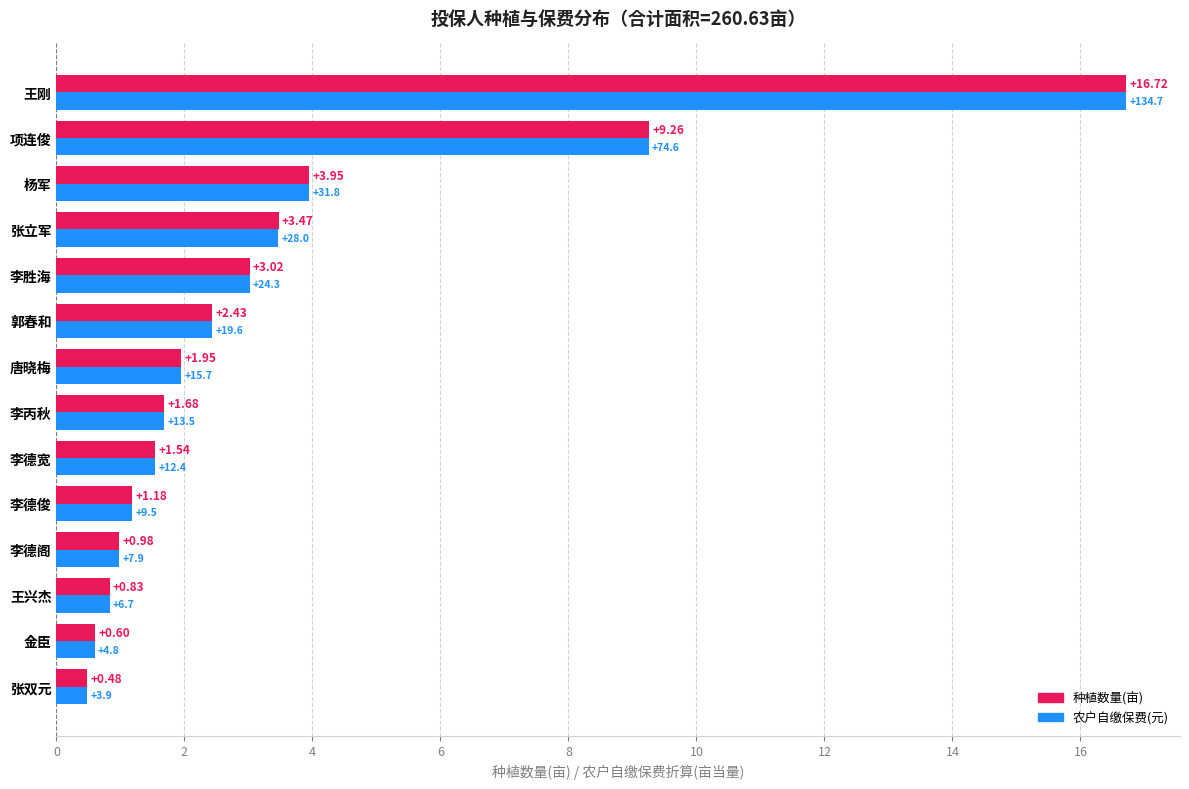

How many distinct data groups are displayed?

2